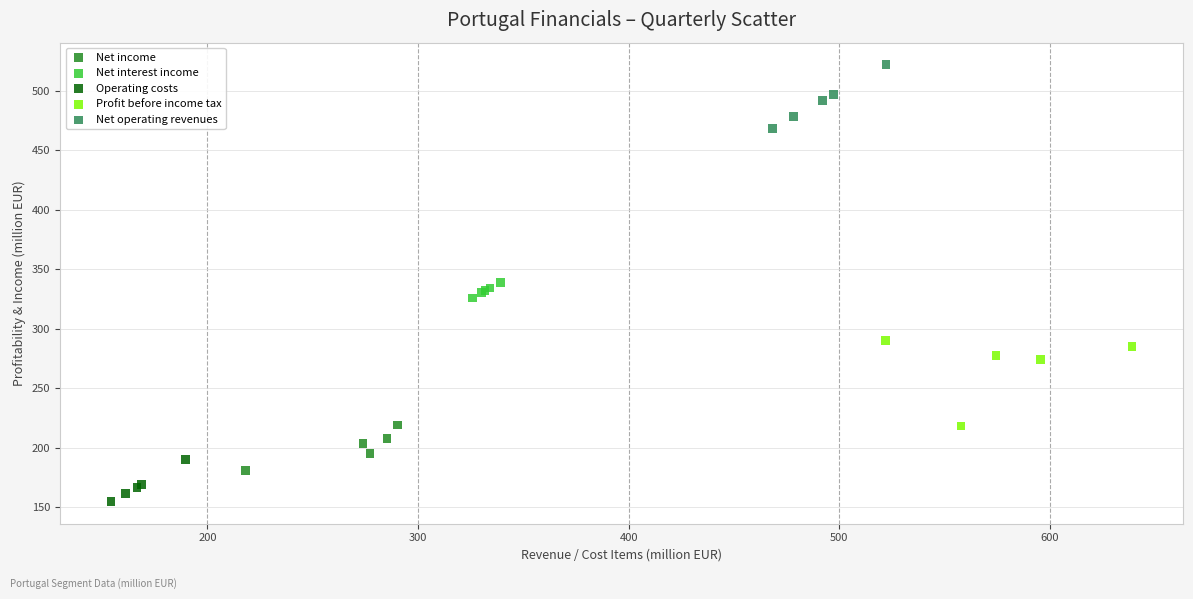

Which series has the widest spread of Y values?

Profit before income tax